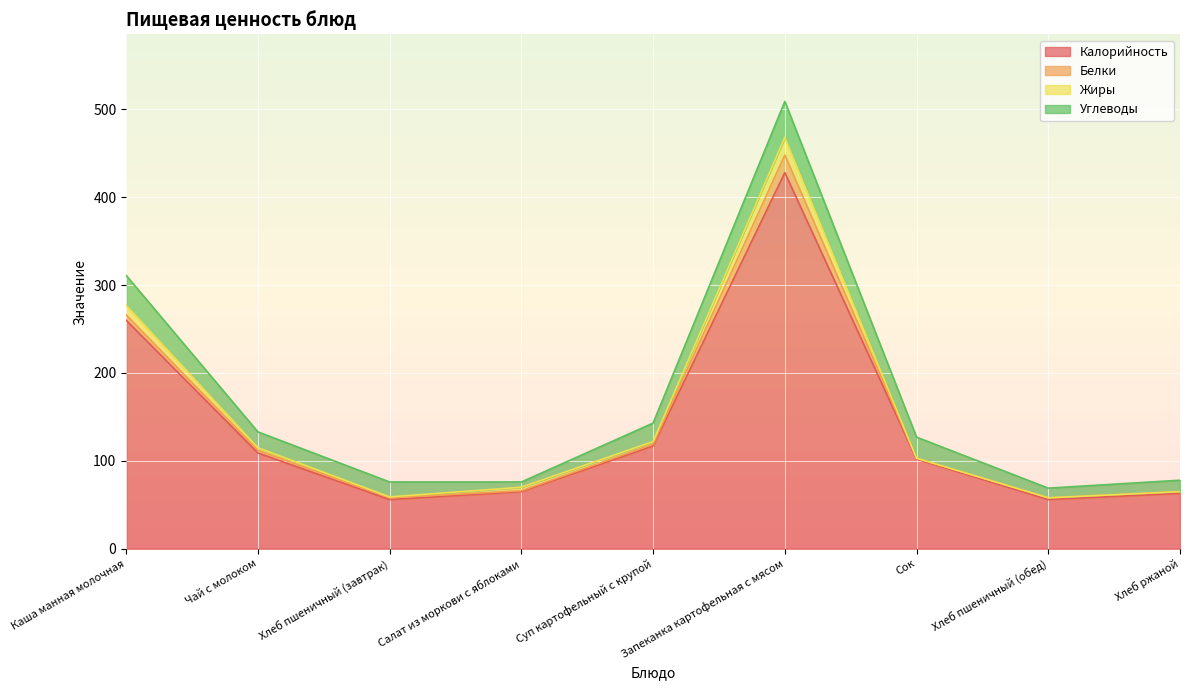

How many data points in Белки are less than 2?

2